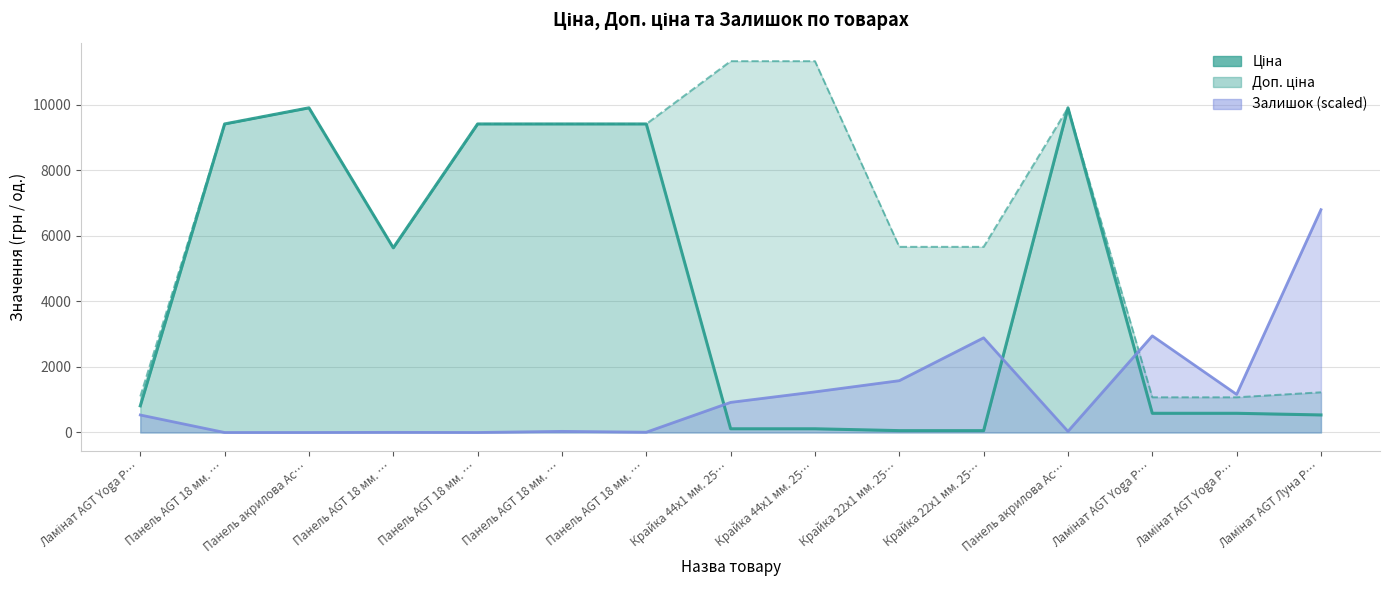

What is the ratio of the value at Панель AGT 18 мм. … to the value at Крайка 22x1 мм. 25…?

1.7